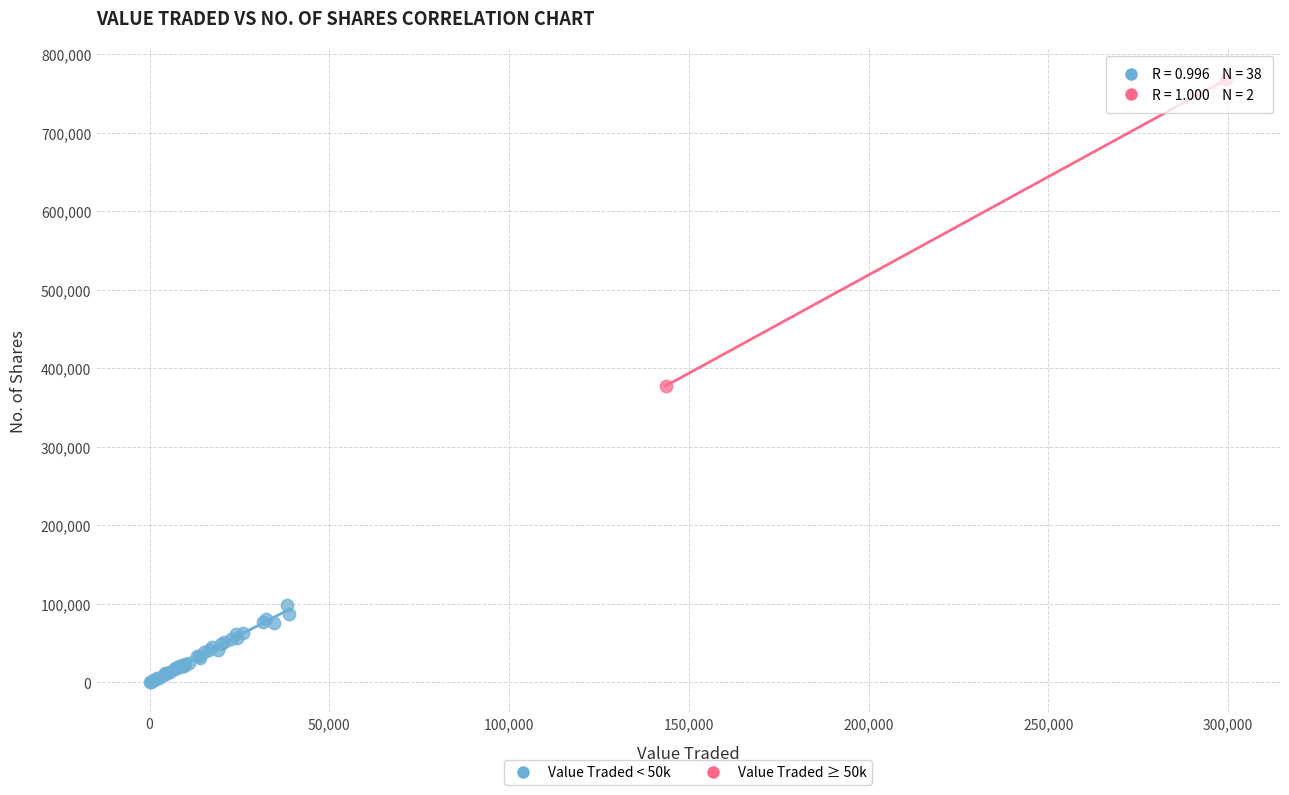

What are all the series names shown in the legend?

Value Traded < 50k, Value Traded ≥ 50k